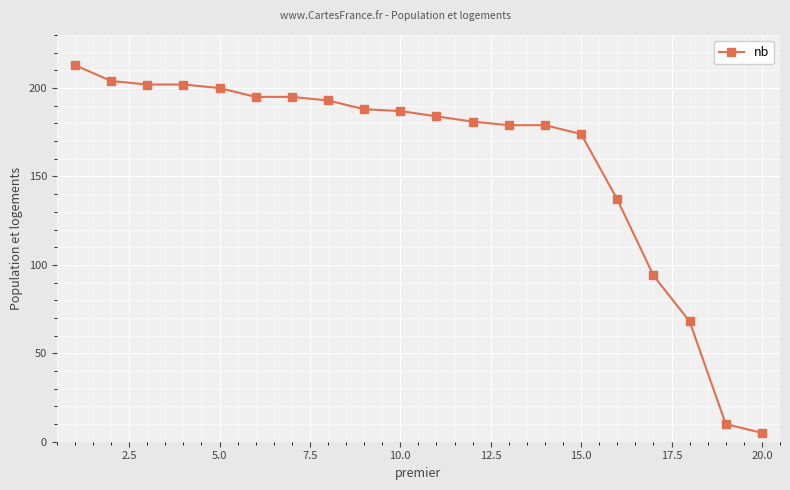

What is the difference between the maximum and minimum values?

208